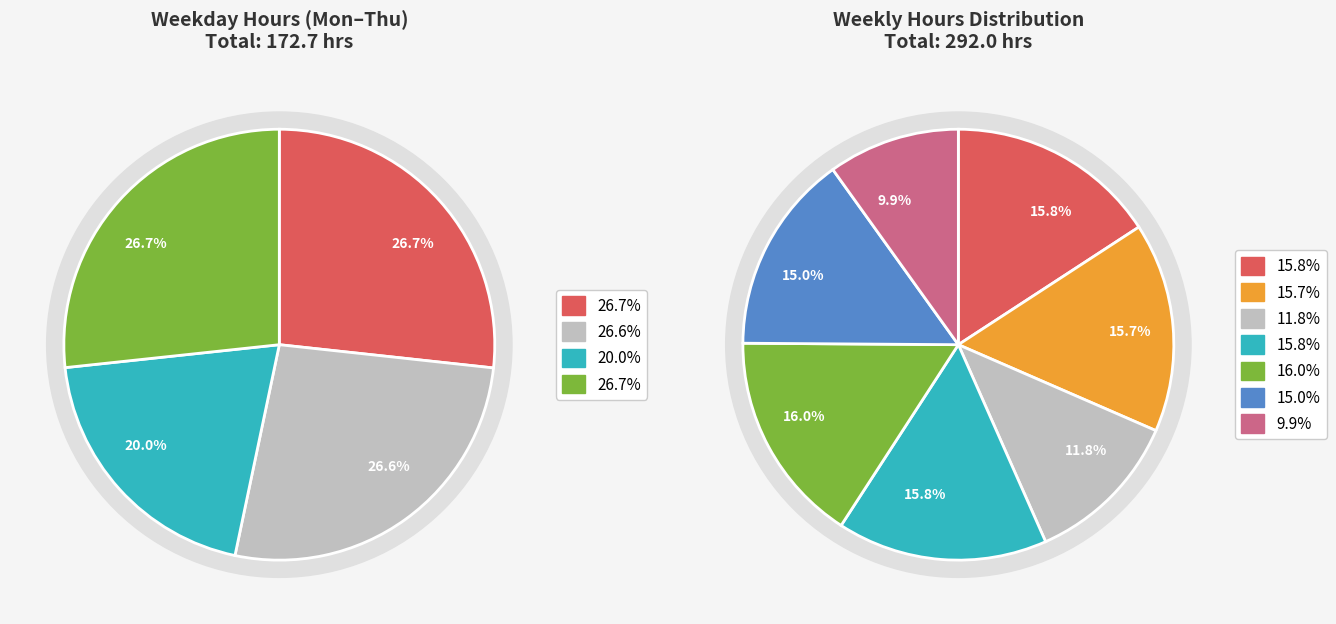

Does any single category account for the majority?

No